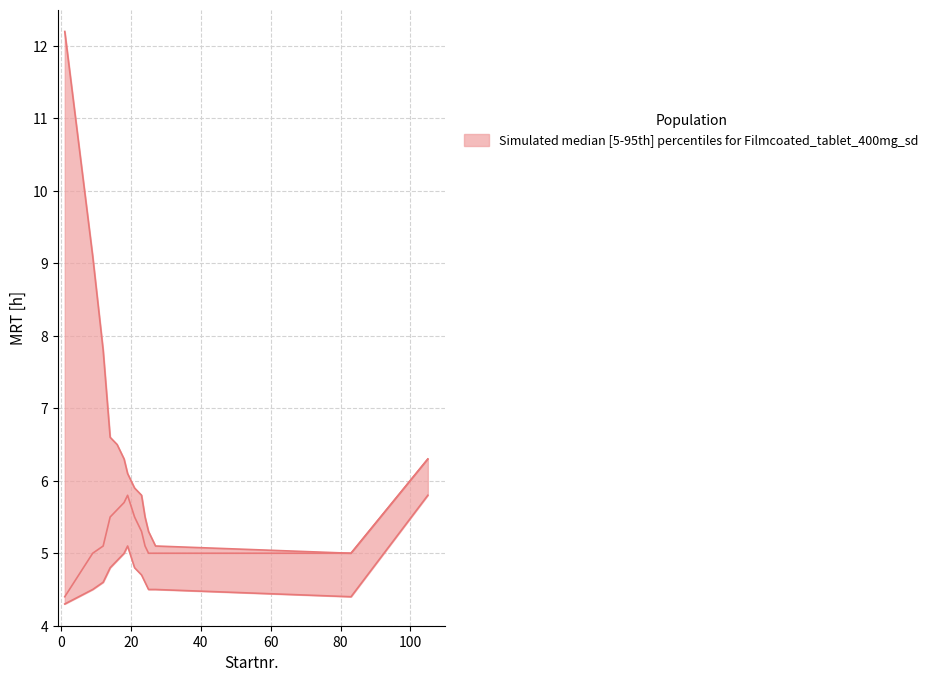

Rank the series by their maximum value, from highest to lowest.

upper, median, lower